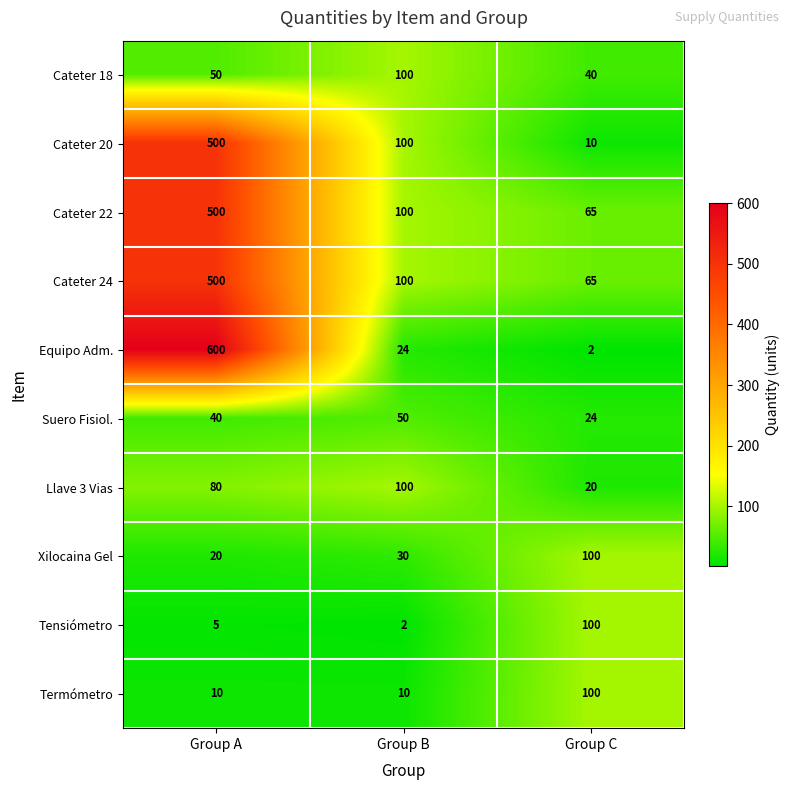

Reading left to right, transcribe all the data shown in this chart.

Cateter 18: 50	100	40
Cateter 20: 500	100	10
Cateter 22: 500	100	65
Cateter 24: 500	100	65
Equipo Adm.: 600	24	2
Suero Fisiol.: 40	50	24
Llave 3 Vias: 80	100	20
Xilocaina Gel: 20	30	100
Tensiómetro: 5	2	100
Termómetro: 10	10	100